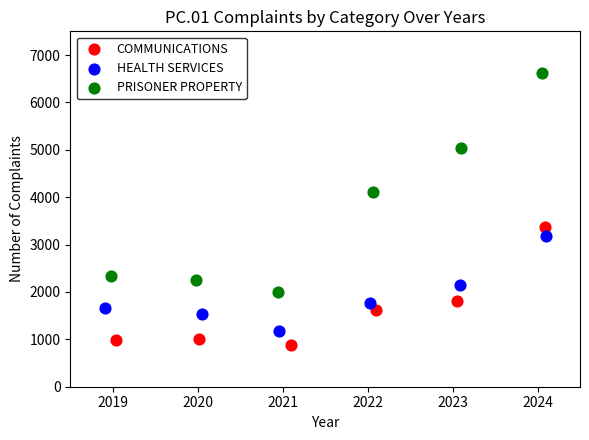

Which series contains the highest Y value?

PRISONER PROPERTY